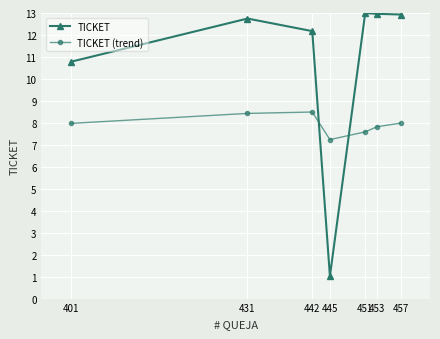

Is it true that TICKET (trend) equals 5.3 at 401?

False